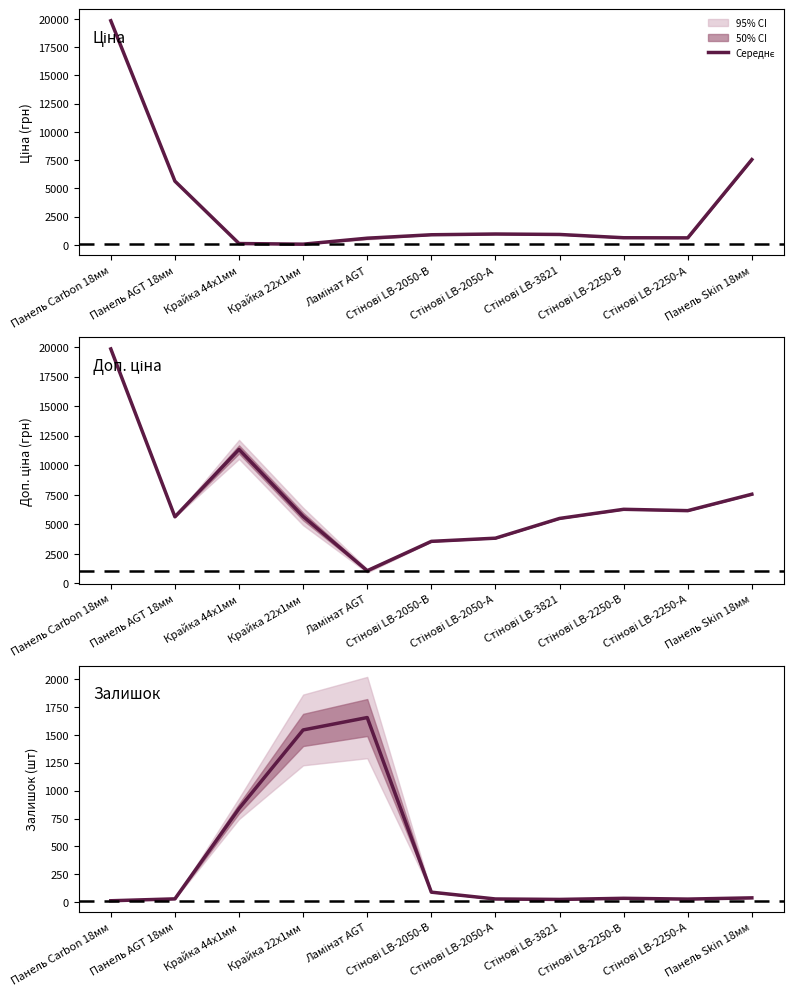

Is it true that the value at Стінові LB-2250-В is 54?

False